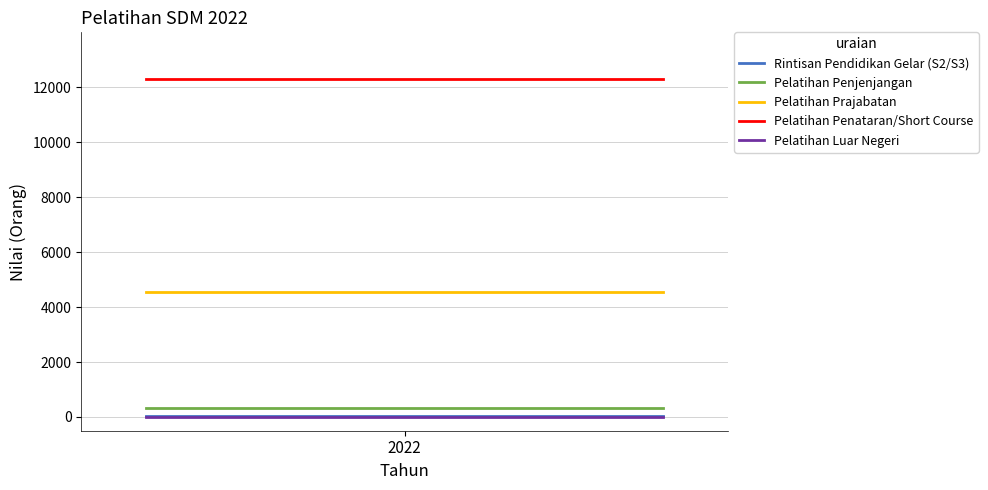

What is the greatest value displayed?

12315